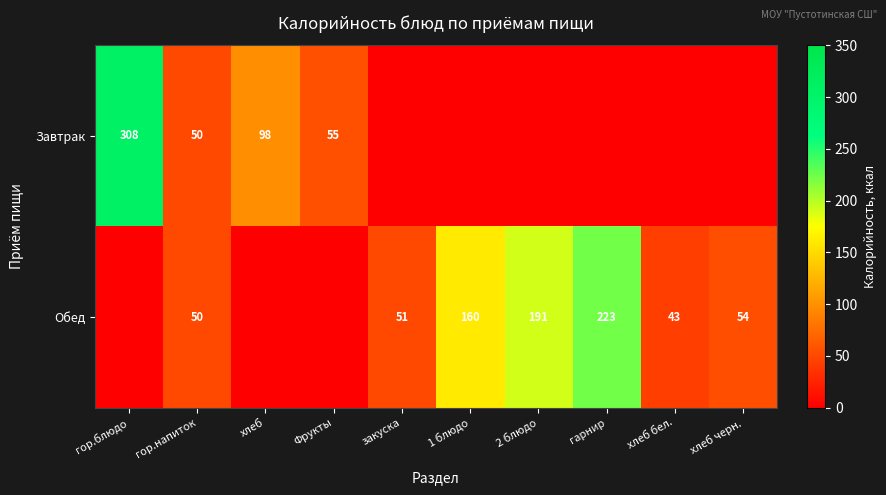

What is the difference between the Обед values at закуска and хлеб бел.?

8